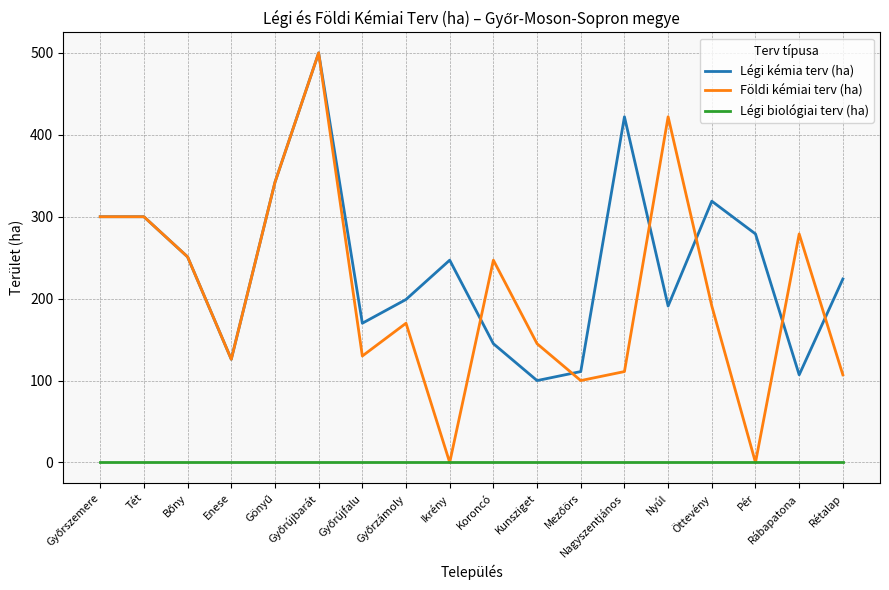

What is the maximum value for Légi kémia terv (ha)?

500